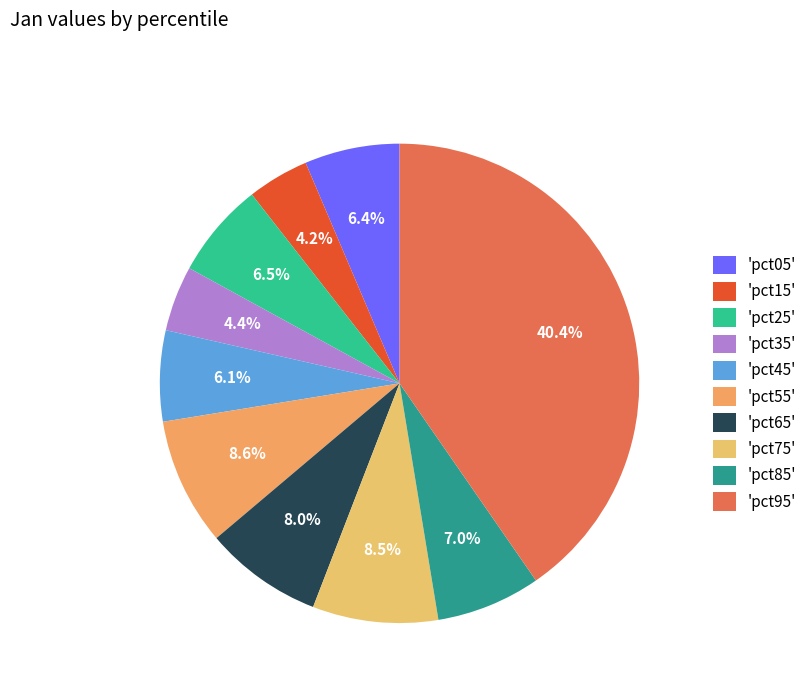

Count the number of slices in the pie.

10